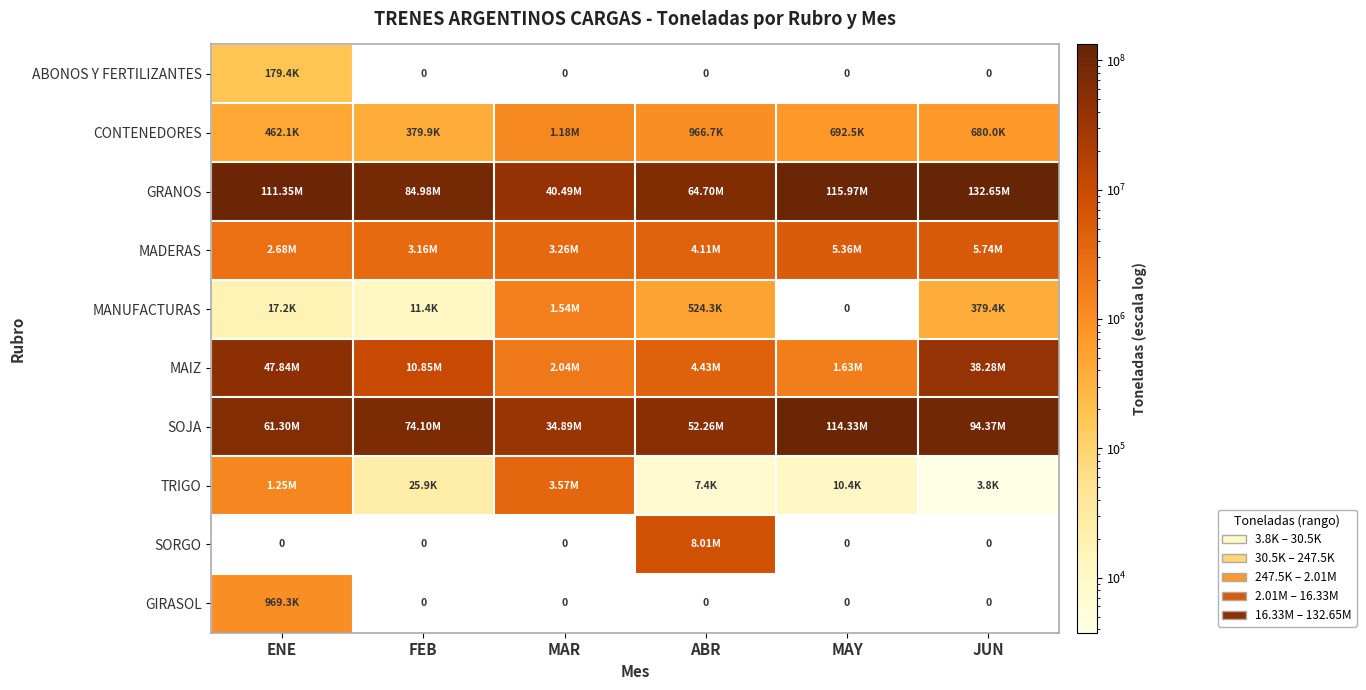

How many values in the MAIZ series are below 10846416?

3